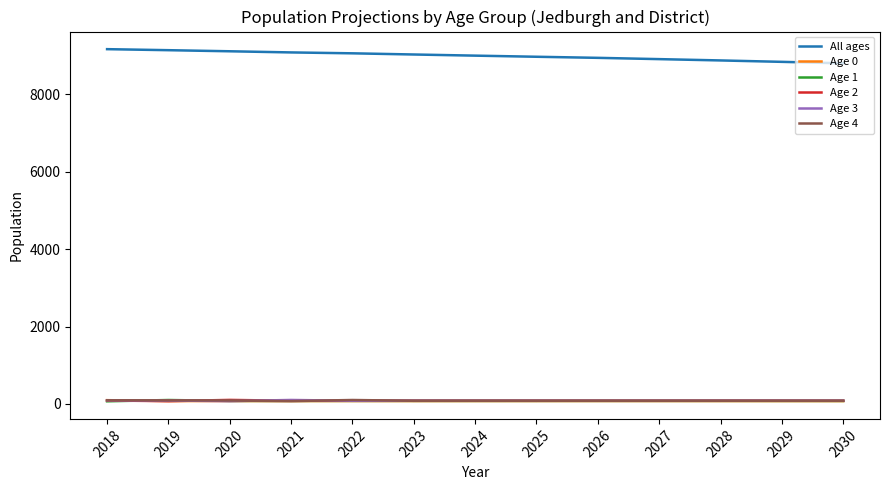

The Age 2 series shows 82.0 at 2030. True or false?

True